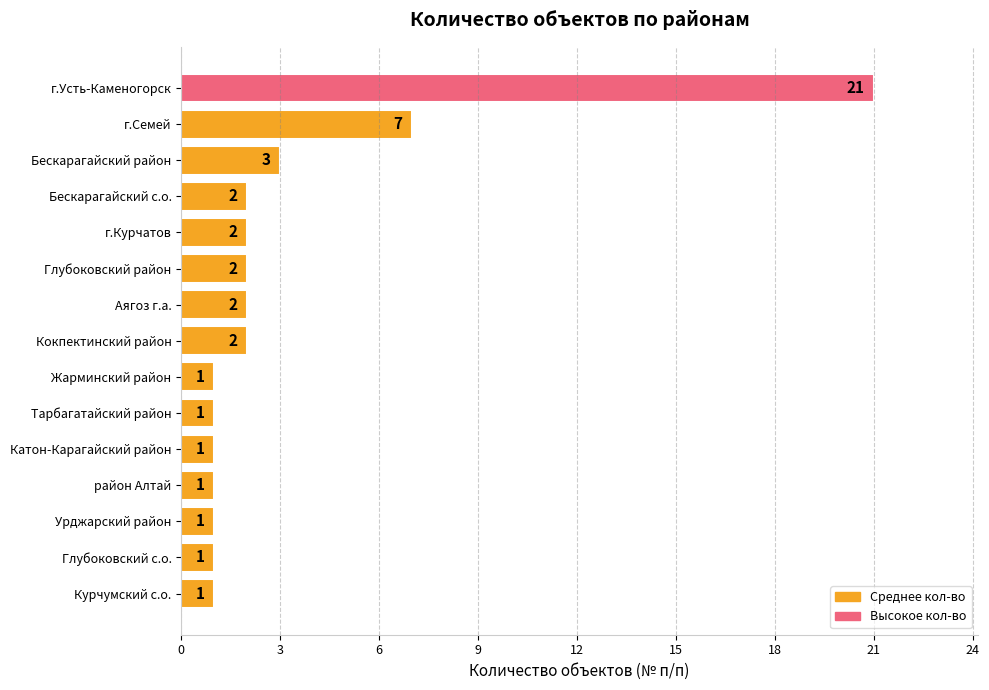

What position from the top is г.Семей?

2